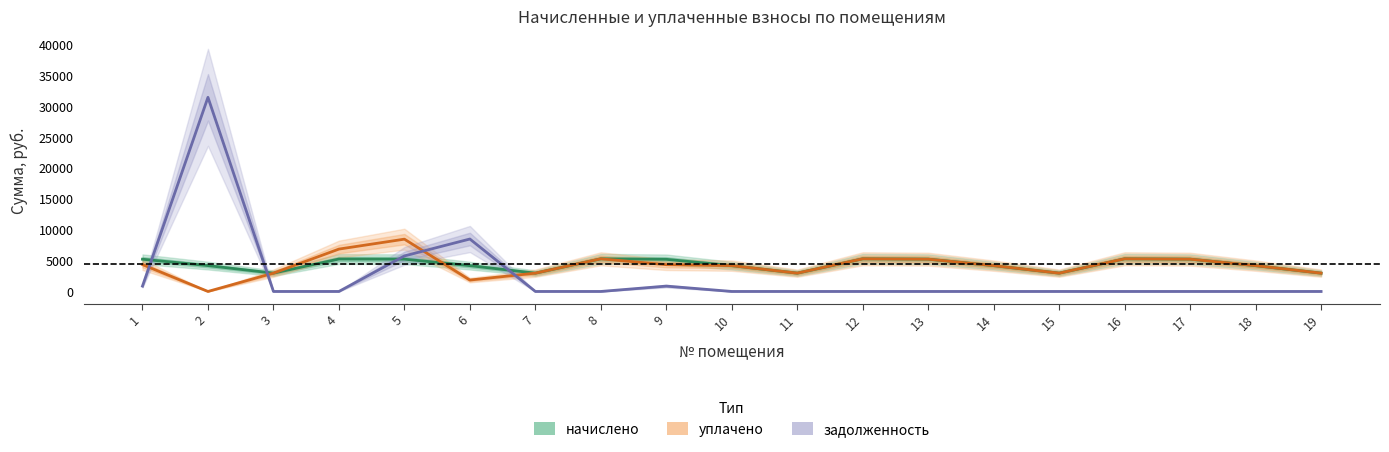

In задолженность, how many points are higher than both neighbors (excluding endpoints)?

3